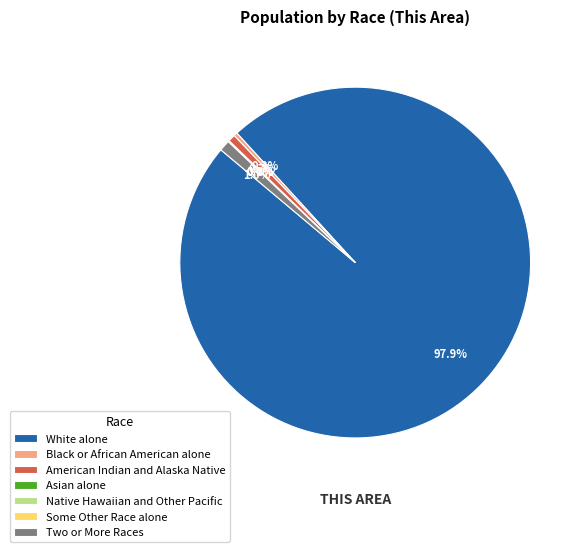

To the nearest percent, what is the difference between the Native Hawaiian and Other Pacific and Two or More Races slice percentages?

1%